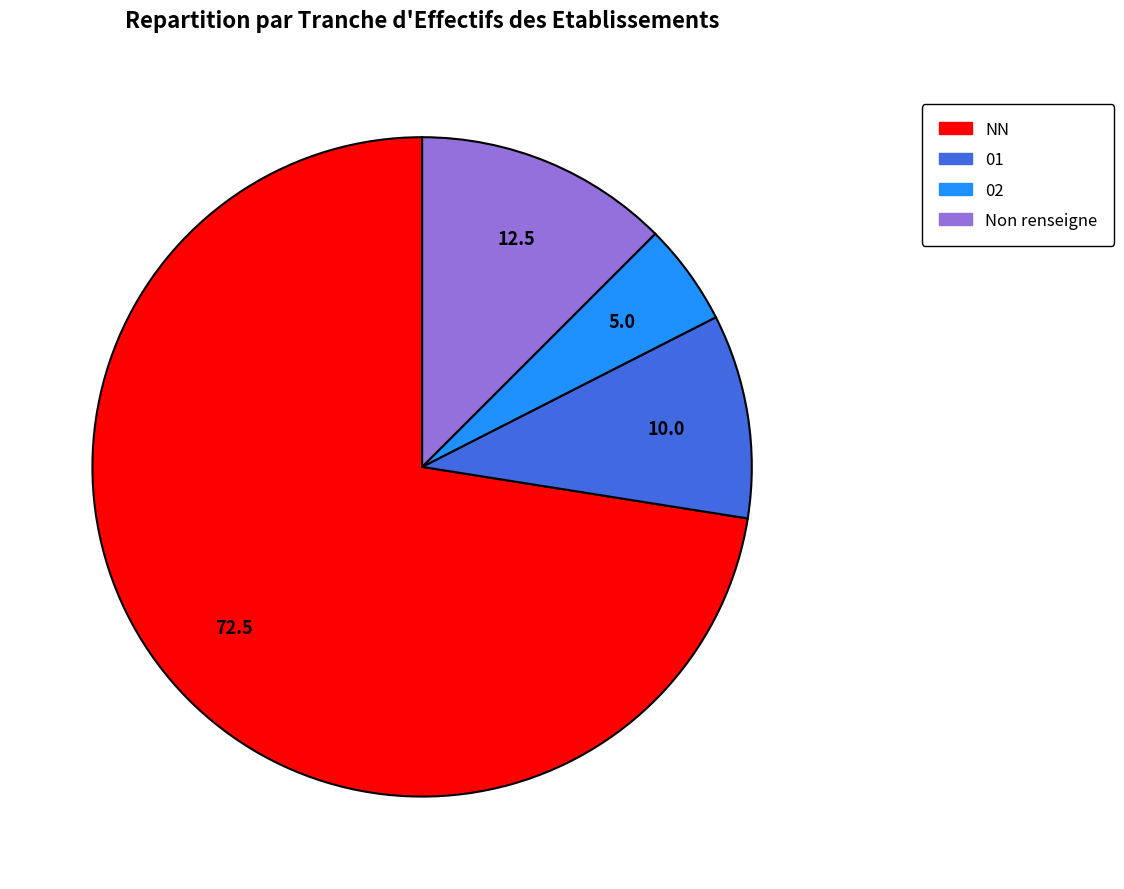

Is there any slice that represents more than half of the pie?

Yes